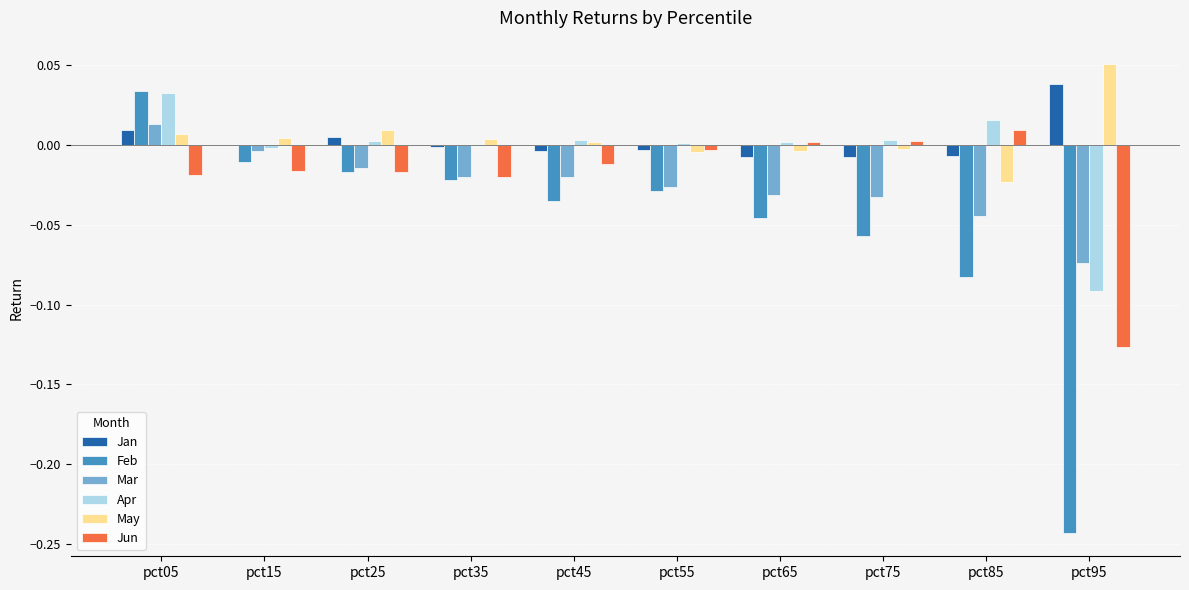

The value of May at pct15 is 0.0. True or false?

True